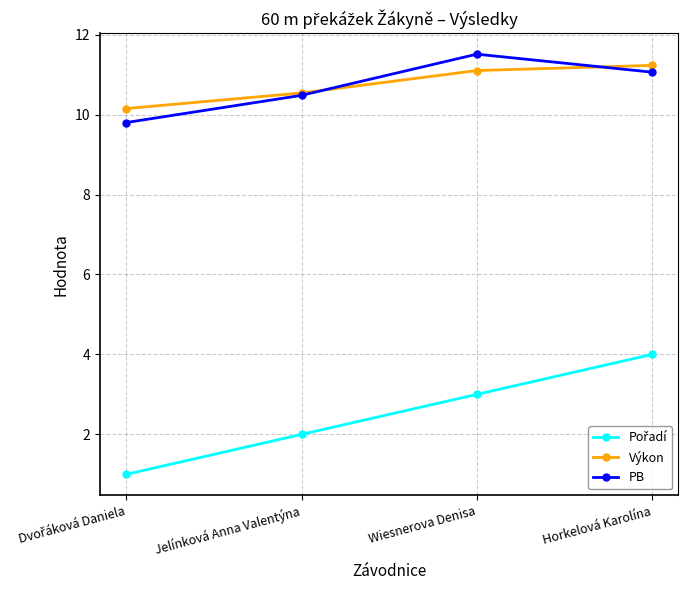

True or false: PB has a value of 14.7 at Horkelová Karolína.

False